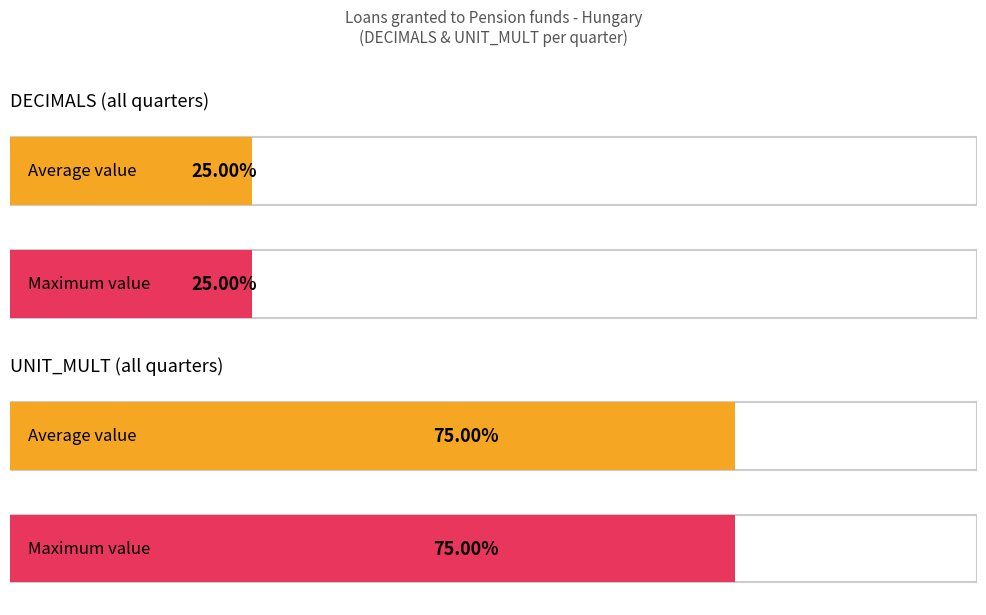

How many series are shown in this chart?

2